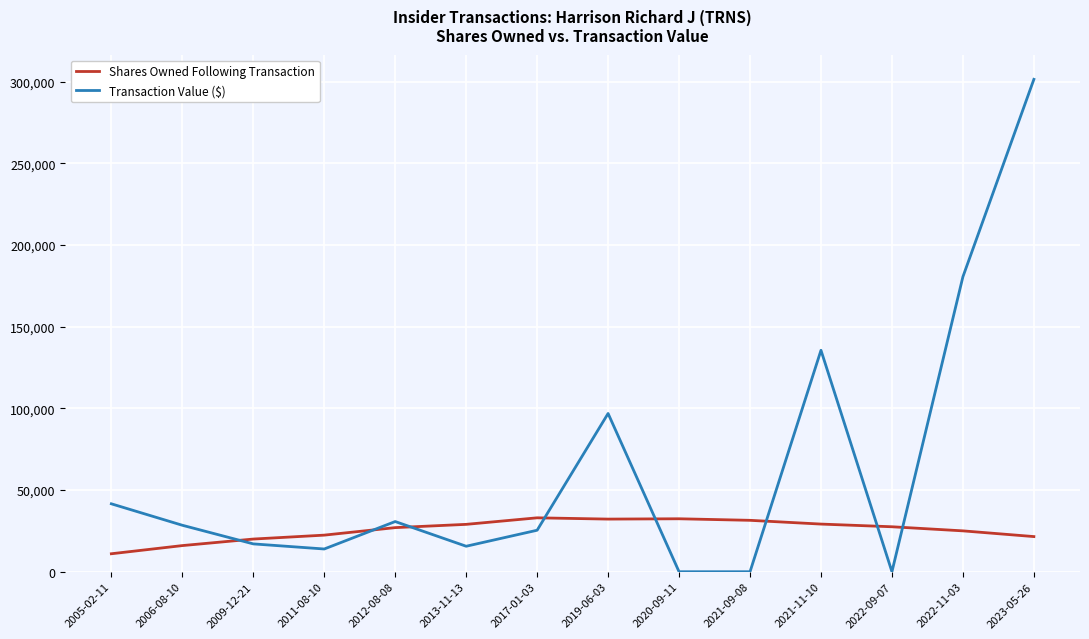

Which series has the largest range (max minus min)?

Transaction Value ($)